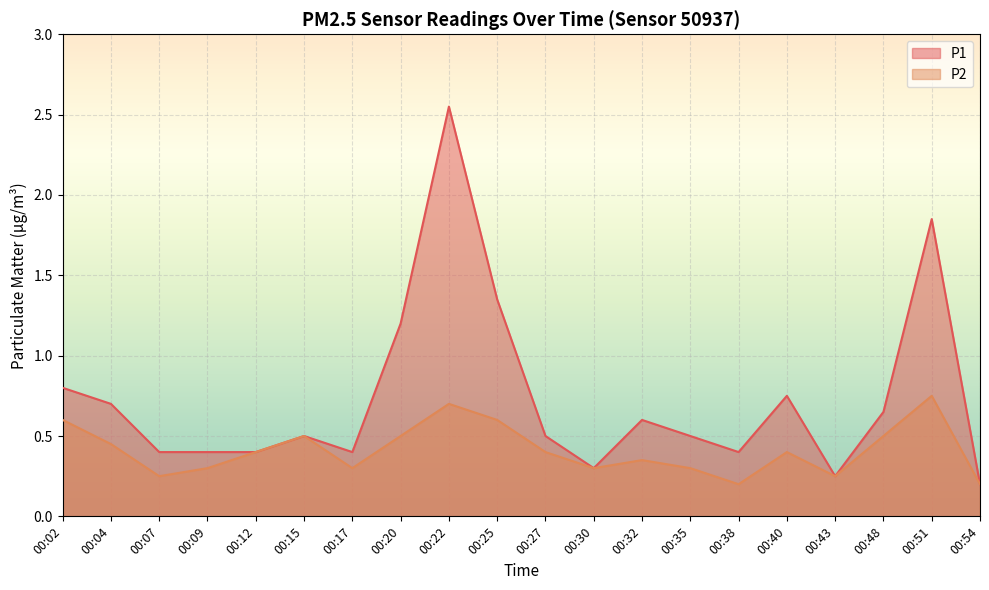

What are all the series names shown in the legend?

P1, P2